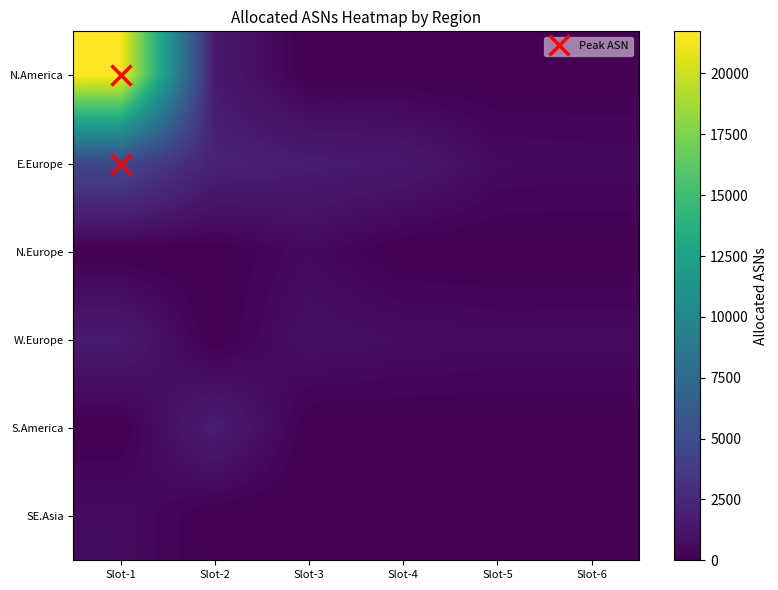

At which category is the sum across all series the highest?

Slot-1